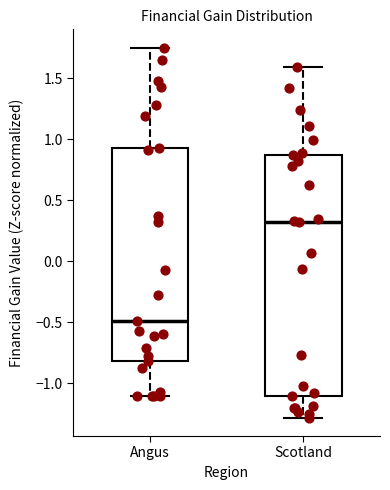

Which box is the tallest, from its lower edge to its upper edge?

Scotland